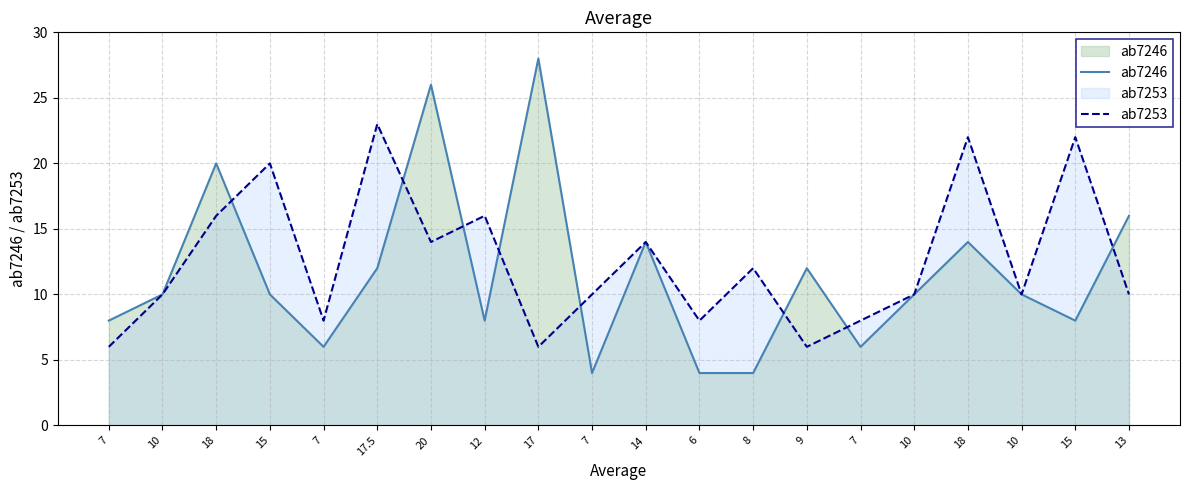

Does the chart have visible grid lines?

Yes